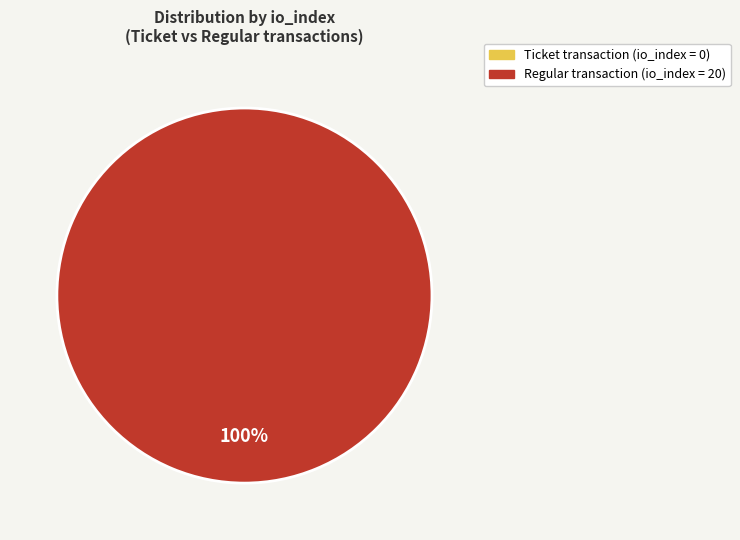

True or false: tx_type: Regular (io_index=20) accounts for 100% of the total.

True